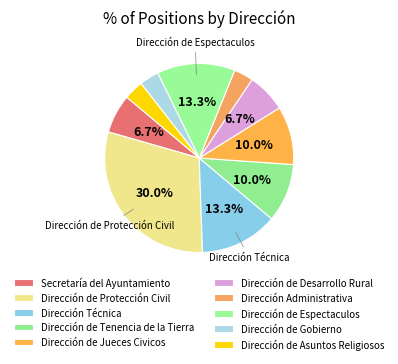

Does Dirección de Tenencia de la Tierra account for over 50% of the chart?

No